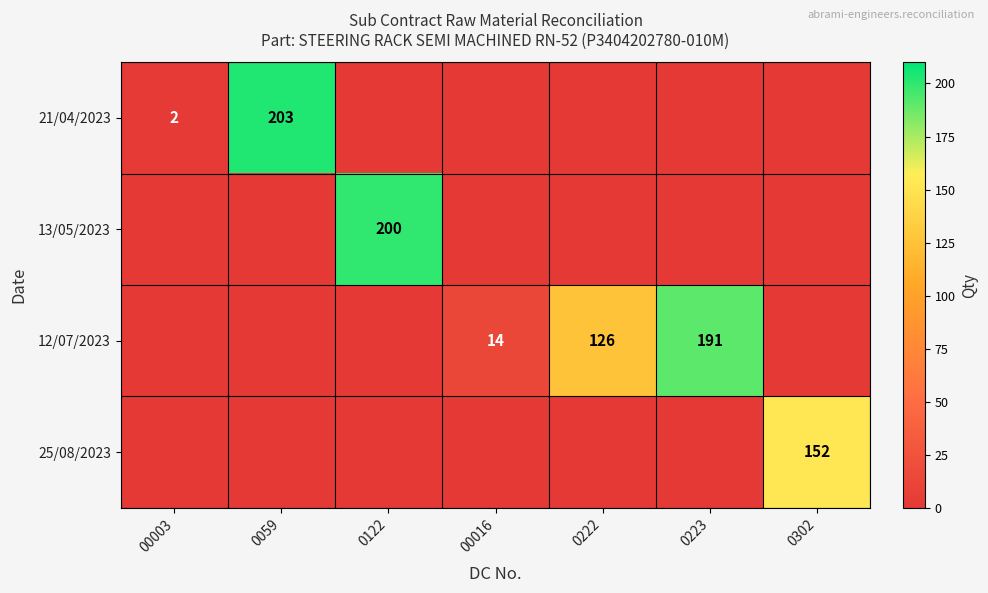

At which category does the chart reach its minimum across all series?

0122